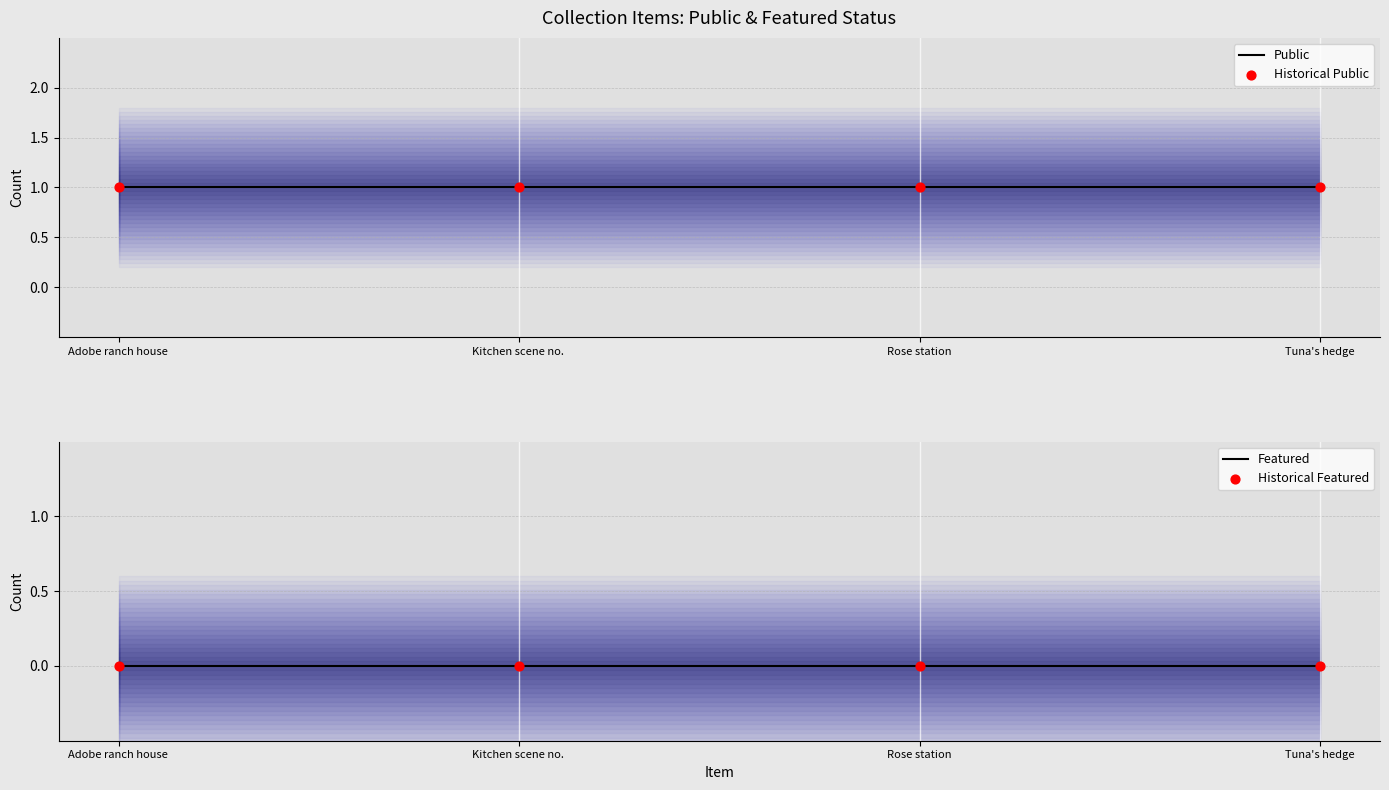

What are all the series names shown in the legend?

public, featured